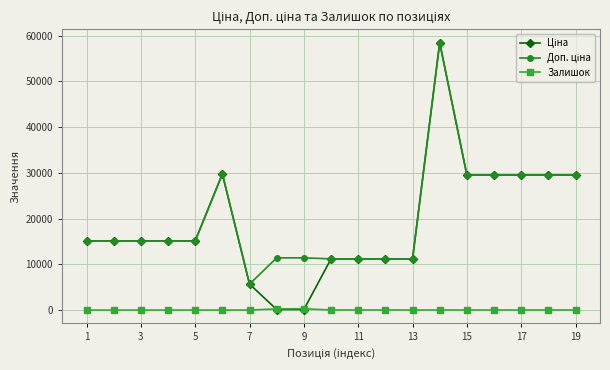

At how many categories does at least one series exceed 3953?

19